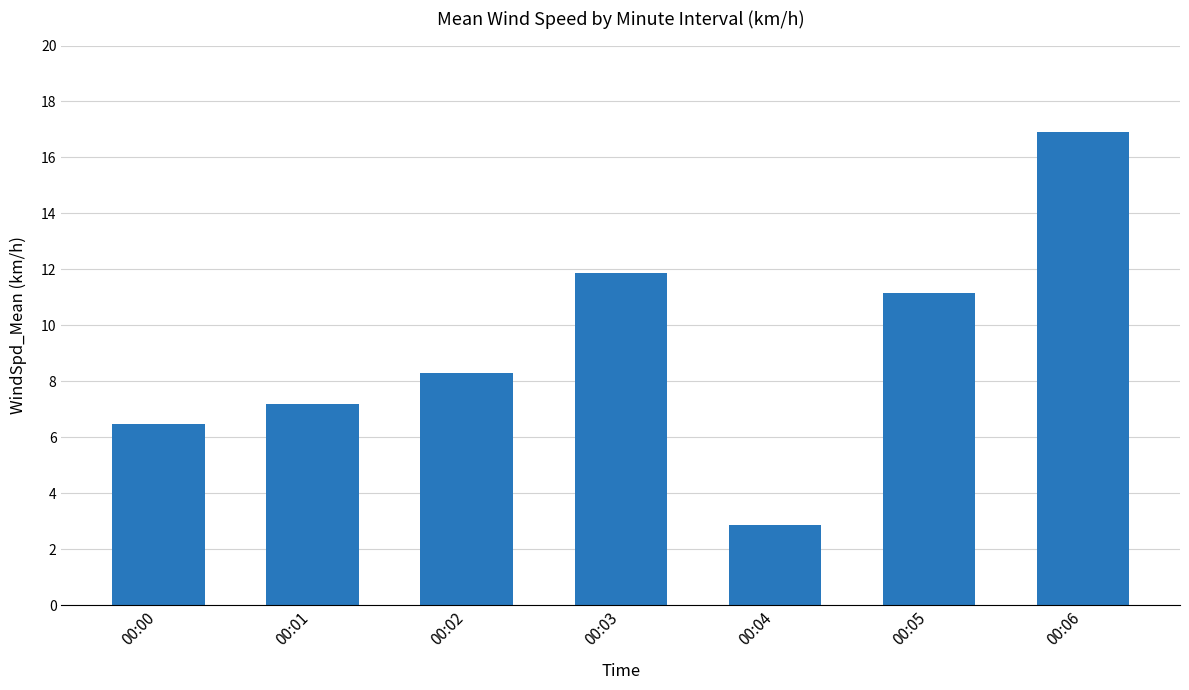

What is the difference between the maximum and minimum values?

14.0